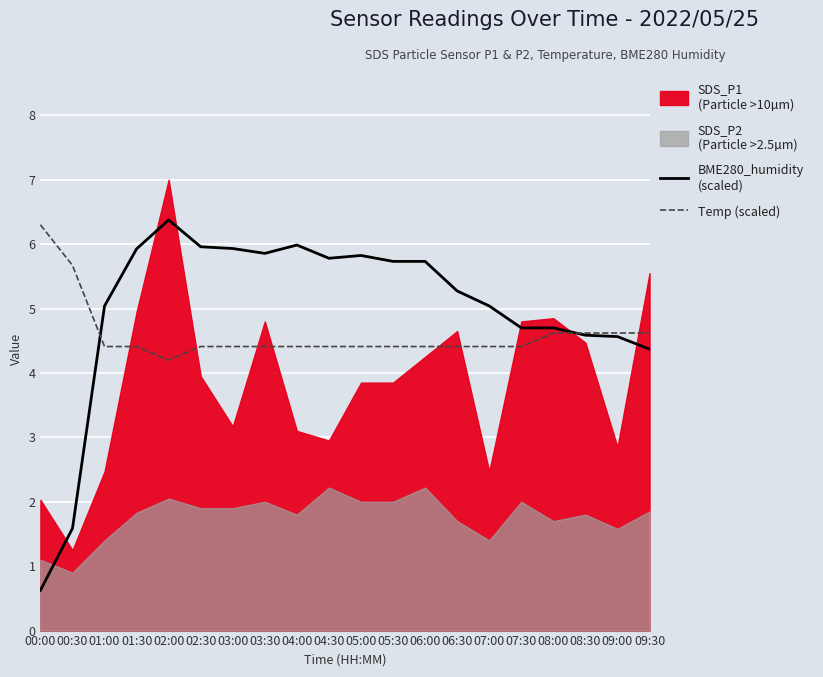

How many times do Temp (scaled) and BME280_humidity
(scaled) cross each other?

2